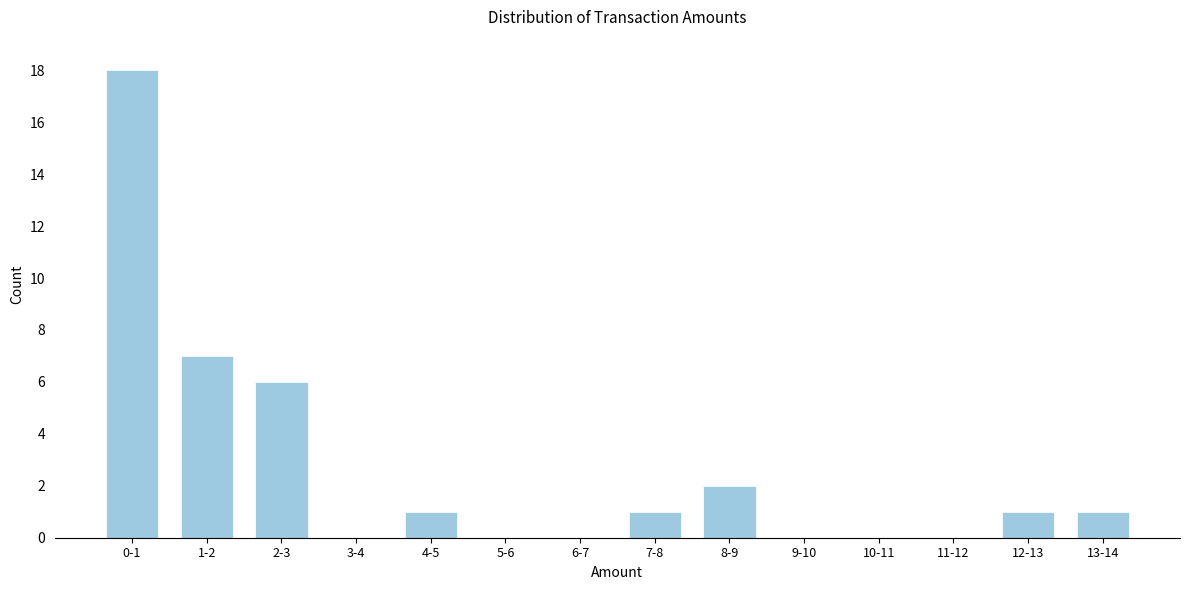

Reading left to right, what are all the values shown in this chart?

0-1=18	1-2=7	2-3=6	3-4=0	4-5=1	5-6=0	6-7=0	7-8=1	8-9=2	9-10=0	10-11=0	11-12=0	12-13=1	13-14=1